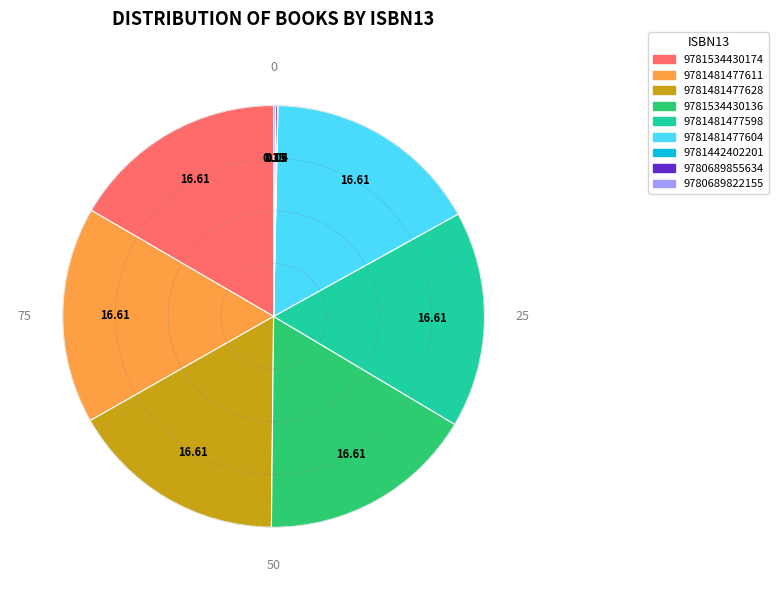

Is 9781534430136 the majority of the pie?

No